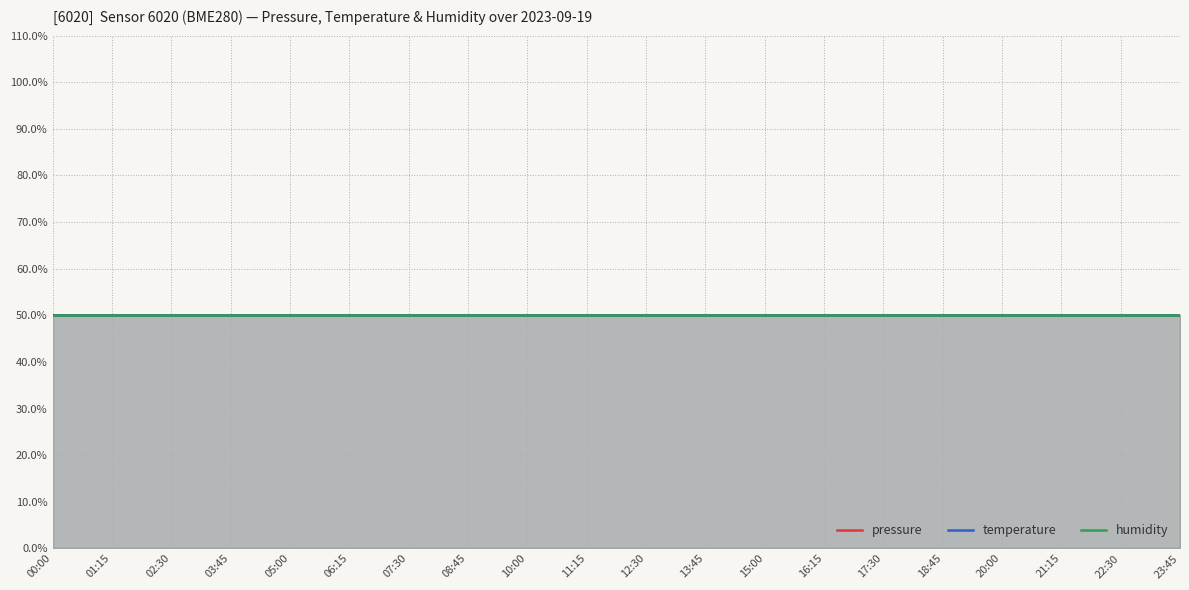

What are all the series names shown in the legend?

pressure, temperature, humidity